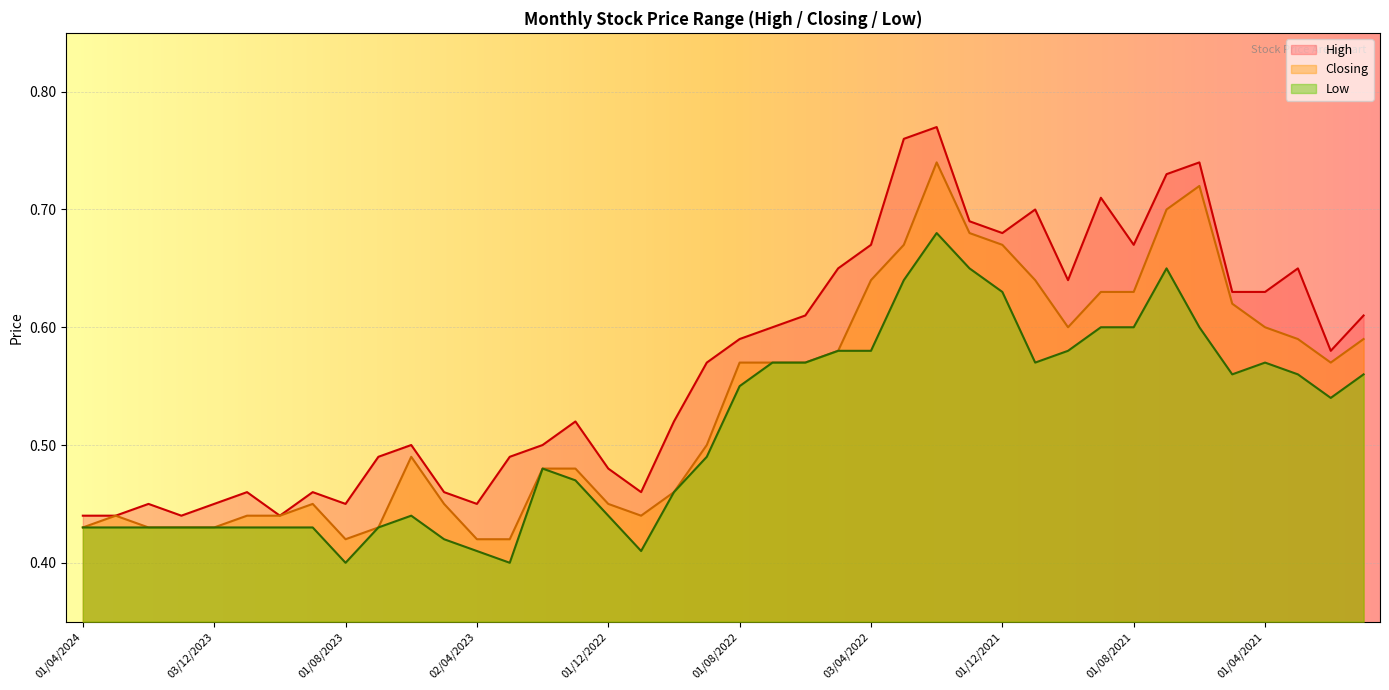

Reading left to right, what are all the values shown in this chart?

High: 0.4	0.4	0.5	0.4	0.5	0.5	0.4	0.5	0.5	0.5	0.5	0.5	0.5	0.5	0.5	0.5	0.5	0.5	0.5	0.6	0.6	0.6	0.6	0.7	0.7	0.8	0.8	0.7	0.7	0.7	0.6	0.7	0.7	0.7	0.7	0.6	0.6	0.7	0.6	0.6
Closing: 0.4	0.4	0.4	0.4	0.4	0.4	0.4	0.5	0.4	0.4	0.5	0.5	0.4	0.4	0.5	0.5	0.5	0.4	0.5	0.5	0.6	0.6	0.6	0.6	0.6	0.7	0.7	0.7	0.7	0.6	0.6	0.6	0.6	0.7	0.7	0.6	0.6	0.6	0.6	0.6
Low: 0.4	0.4	0.4	0.4	0.4	0.4	0.4	0.4	0.4	0.4	0.4	0.4	0.4	0.4	0.5	0.5	0.4	0.4	0.5	0.5	0.6	0.6	0.6	0.6	0.6	0.6	0.7	0.7	0.6	0.6	0.6	0.6	0.6	0.7	0.6	0.6	0.6	0.6	0.5	0.6